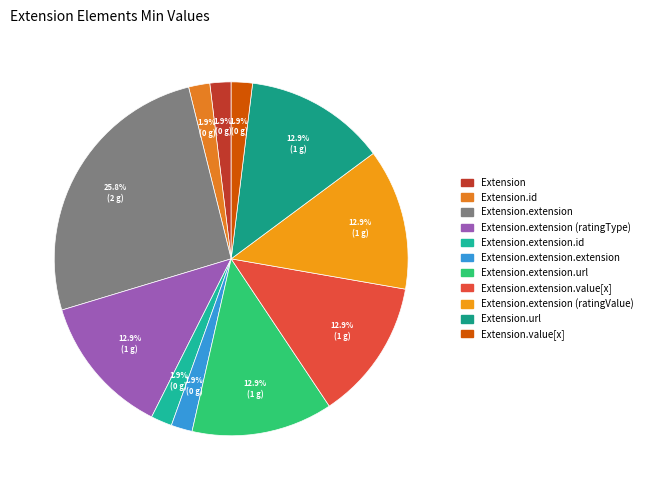

What percentage is NOT represented by Extension.extension.url?

87.1%